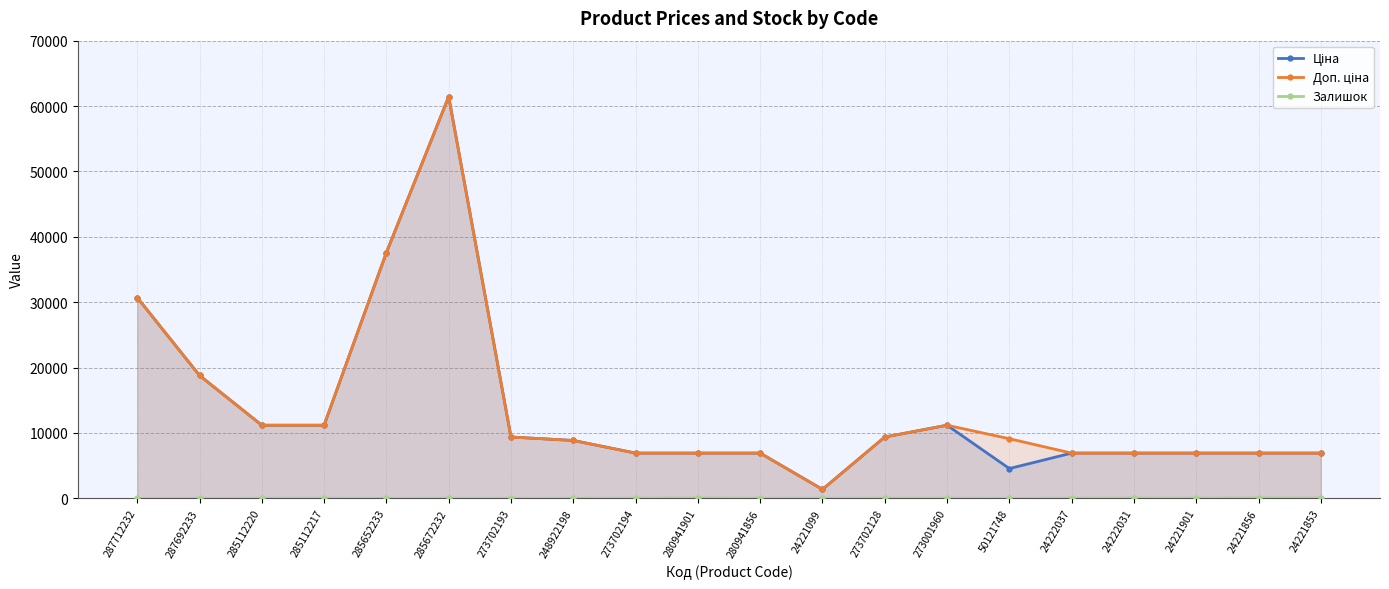

Where is the first local maximum for Залишок?

273702193